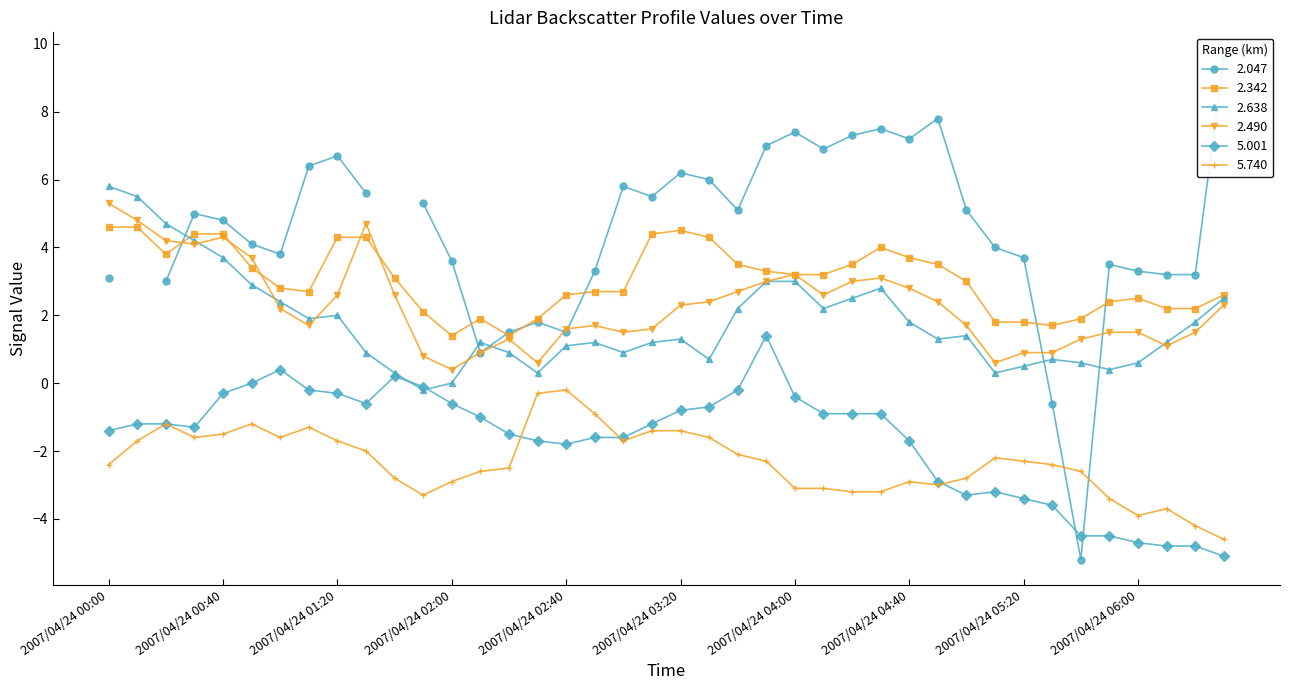

True or false: 5.001 and 2.490 intersect in this chart.

False